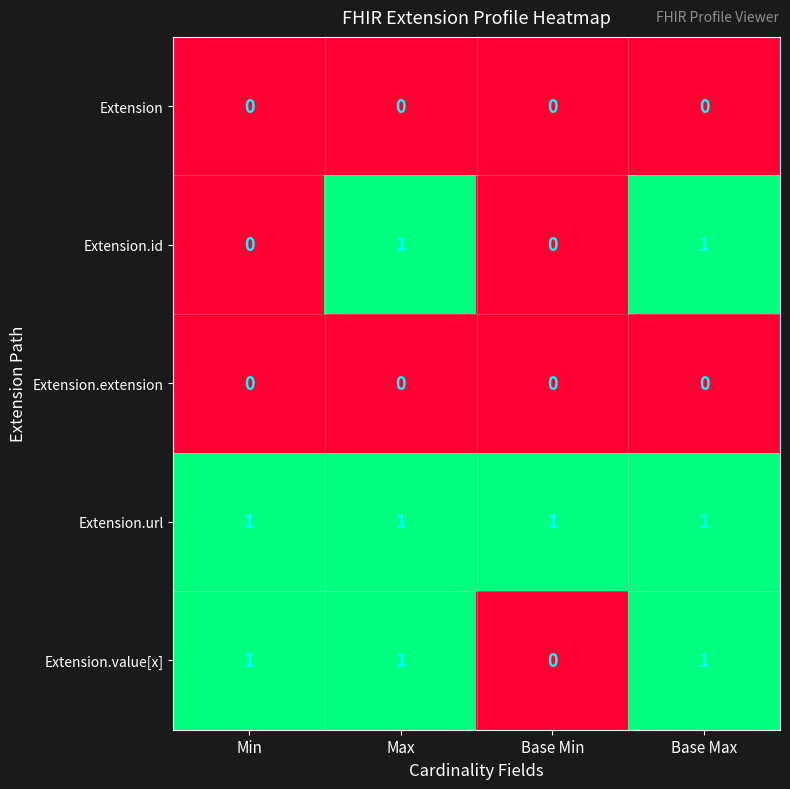

At how many categories does at least one series exceed 0?

4